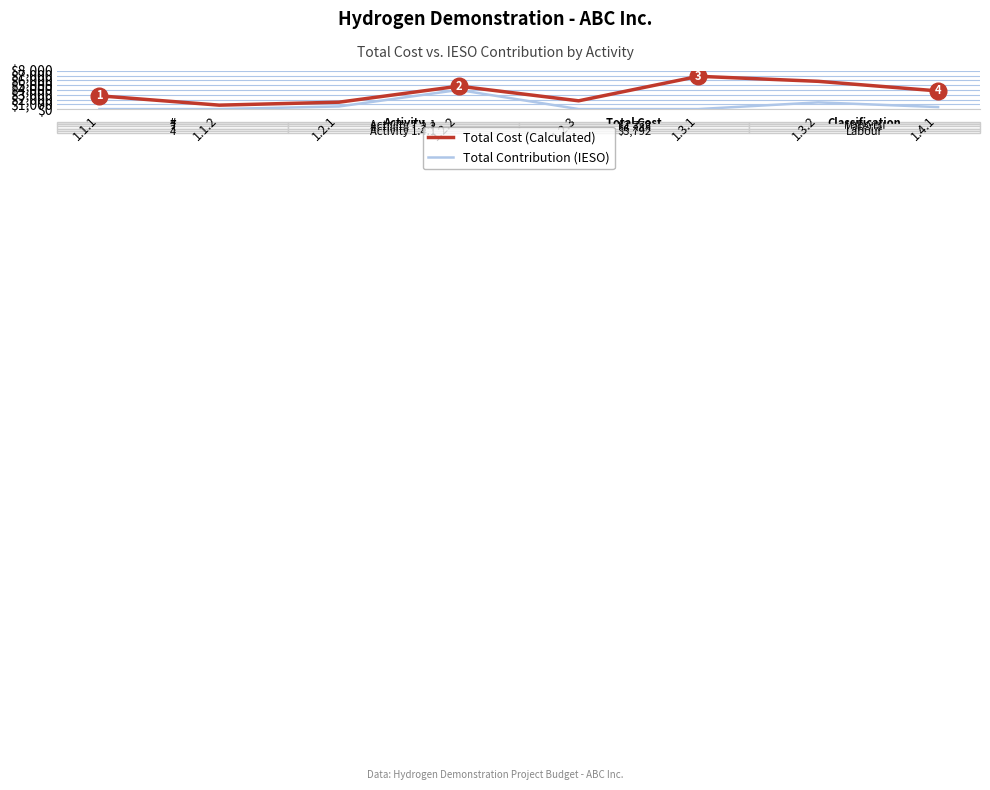

Reading right to left, transcribe all the data shown in this chart.

Total Cost (Calculated): 1.4.1=3792	1.3.2=5795	1.3.1=6848	1.2.3=1725	1.2.2=4788	1.2.1=1440	1.1.2=820	1.1.1=2772
Total Contribution (IESO): 1.4.1=420	1.3.2=1400	1.3.1=0	1.2.3=0	1.2.2=4000	1.2.1=550	1.1.2=0	1.1.1=0